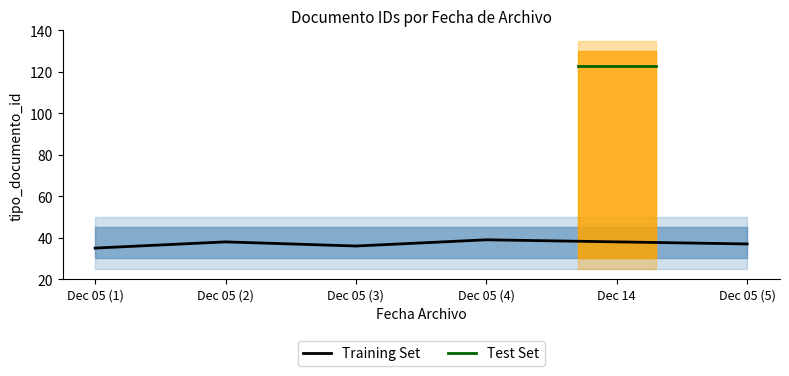

How many interior local peaks (higher than both neighbors) does the data have?

2